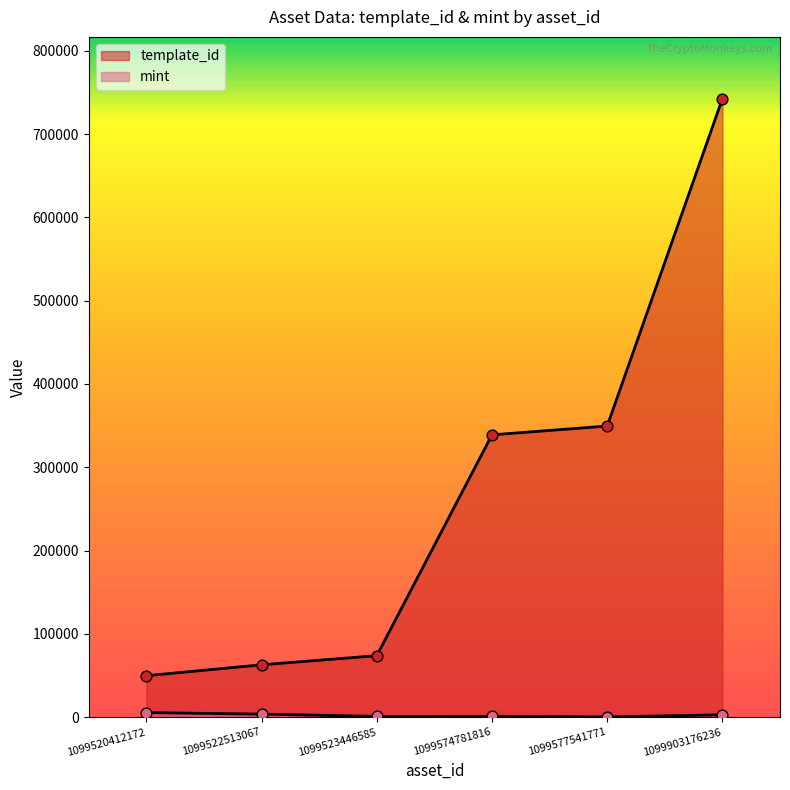

Which series reaches the minimum Y coordinate?

mint